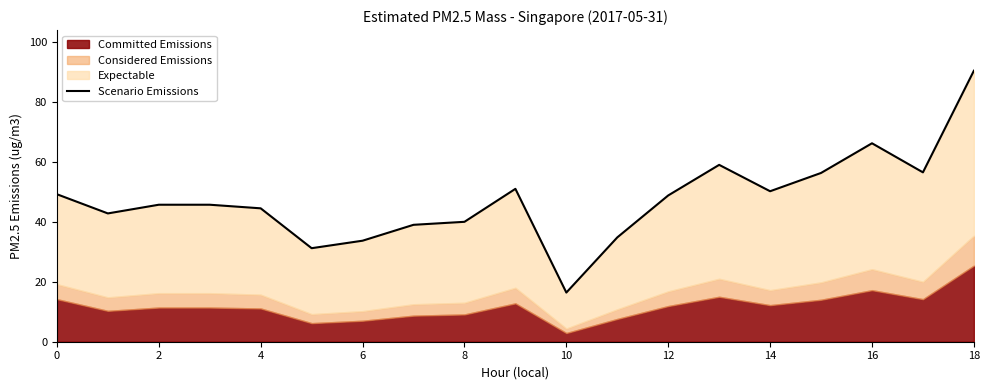

What is the maximum value shown in the chart?

90.4